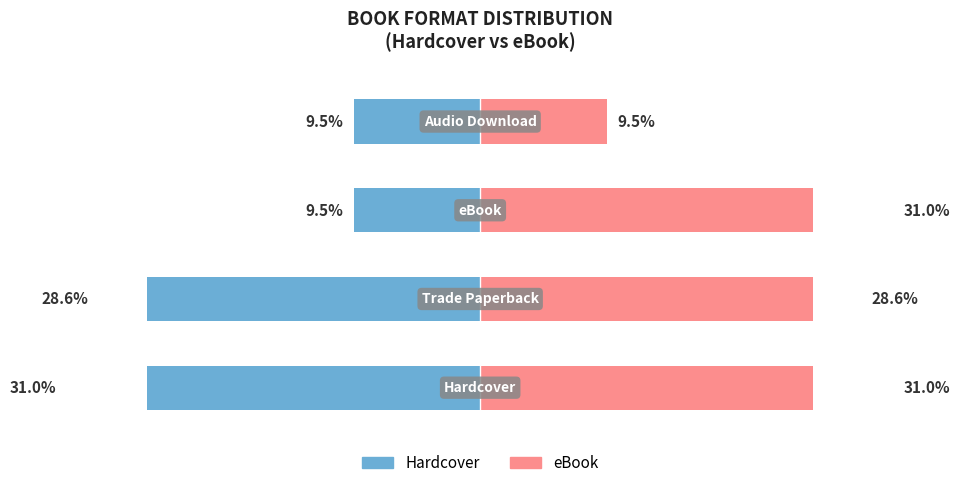

Rank the series at 0 from lowest to highest value.

Hardcover, eBook